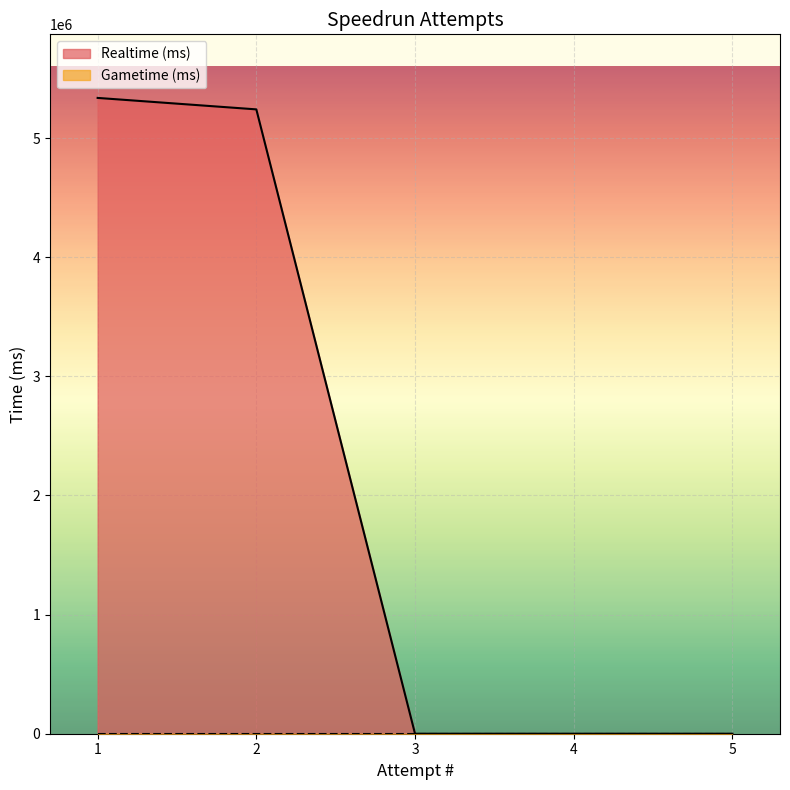

Which label corresponds to the smallest value in the chart?

5